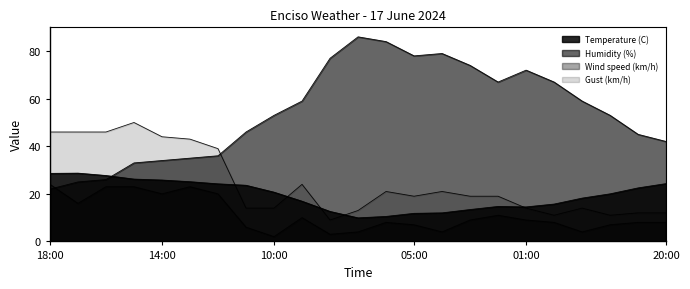

Read the Temperature (C) value at 03:00.

13.4